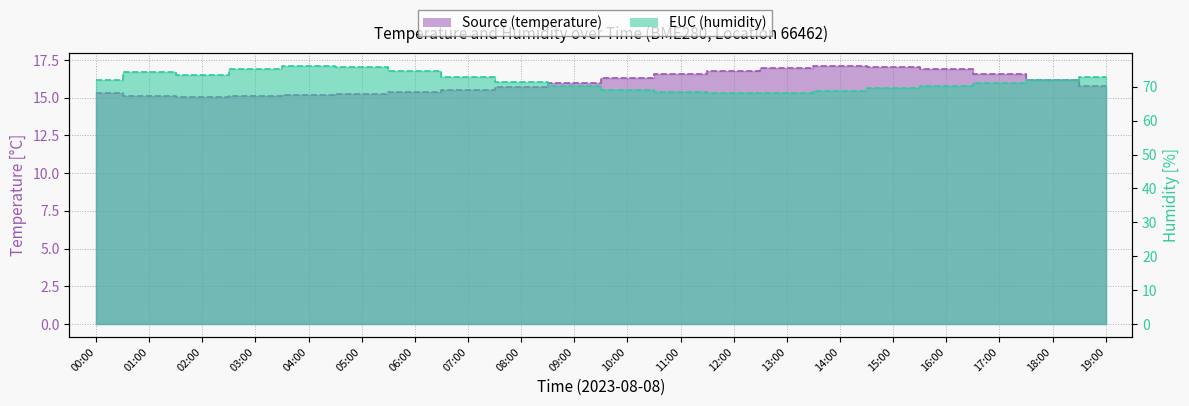

Which series has the largest total across all categories?

humidity